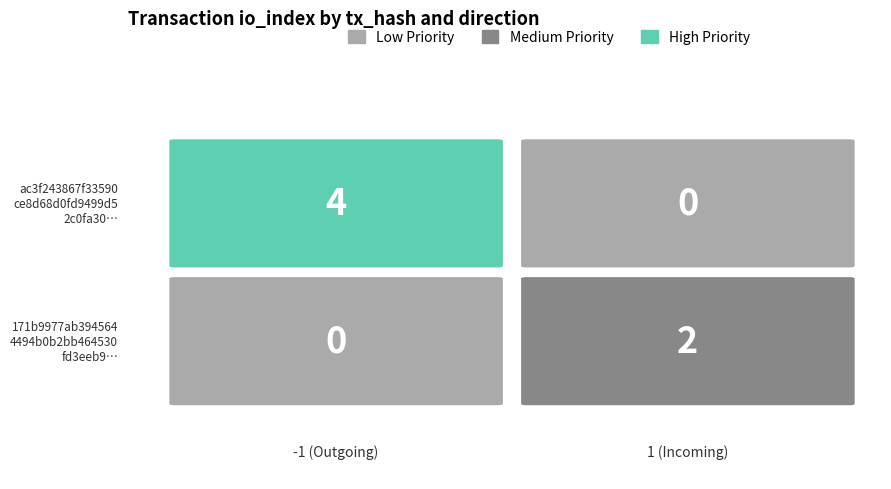

True or false: ac3f243867f33590ce8d68d0fd9499d52c0fa30… has a value of -1 at direction.

True